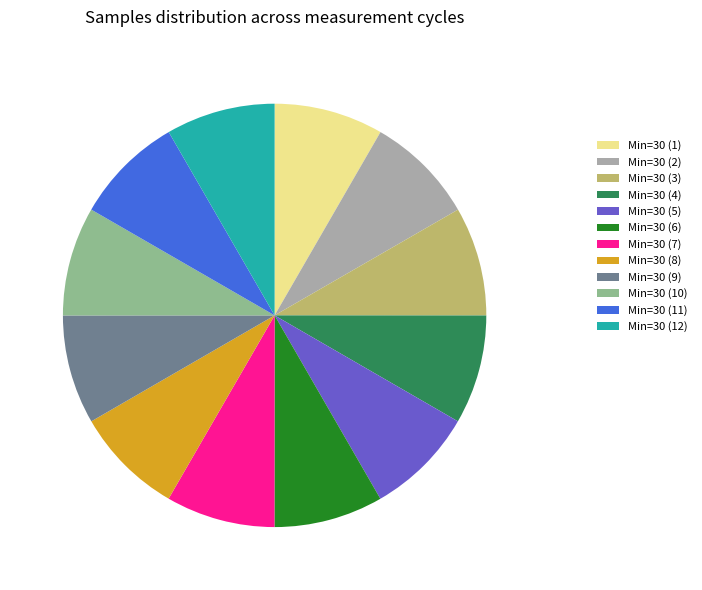

Approximately how many times larger is the value at Min=30 (10) compared to Min=30 (11)?

1.0